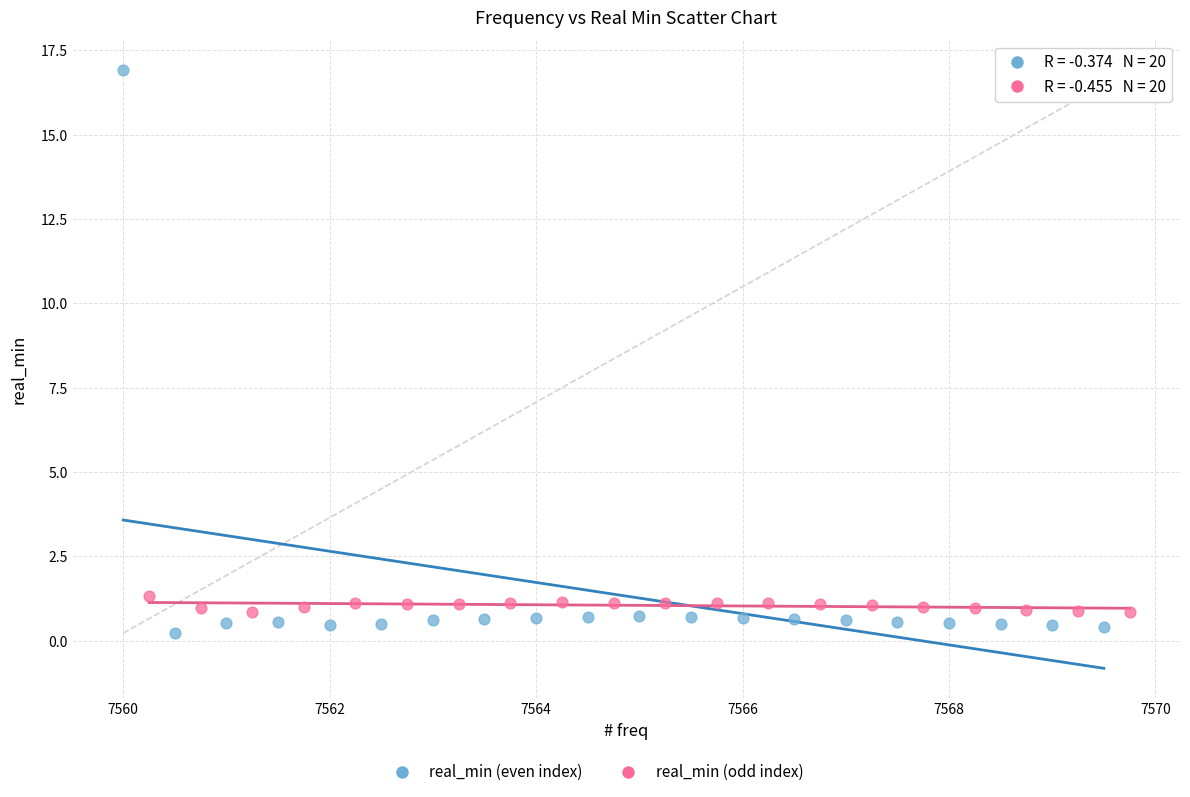

Which series has the widest spread of Y values?

real_min (even index)